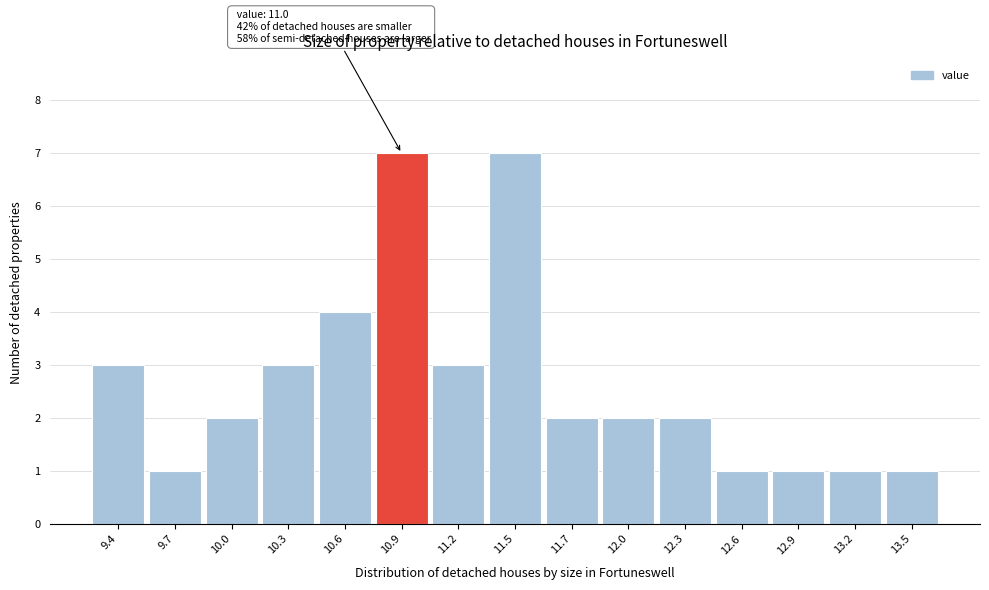

Reading left to right, extract all data points from this chart.

9.4=3	9.7=1	10.0=2	10.3=3	10.6=4	10.9=7	11.2=3	11.5=7	11.7=2	12.0=2	12.3=2	12.6=1	12.9=1	13.2=1	13.5=1